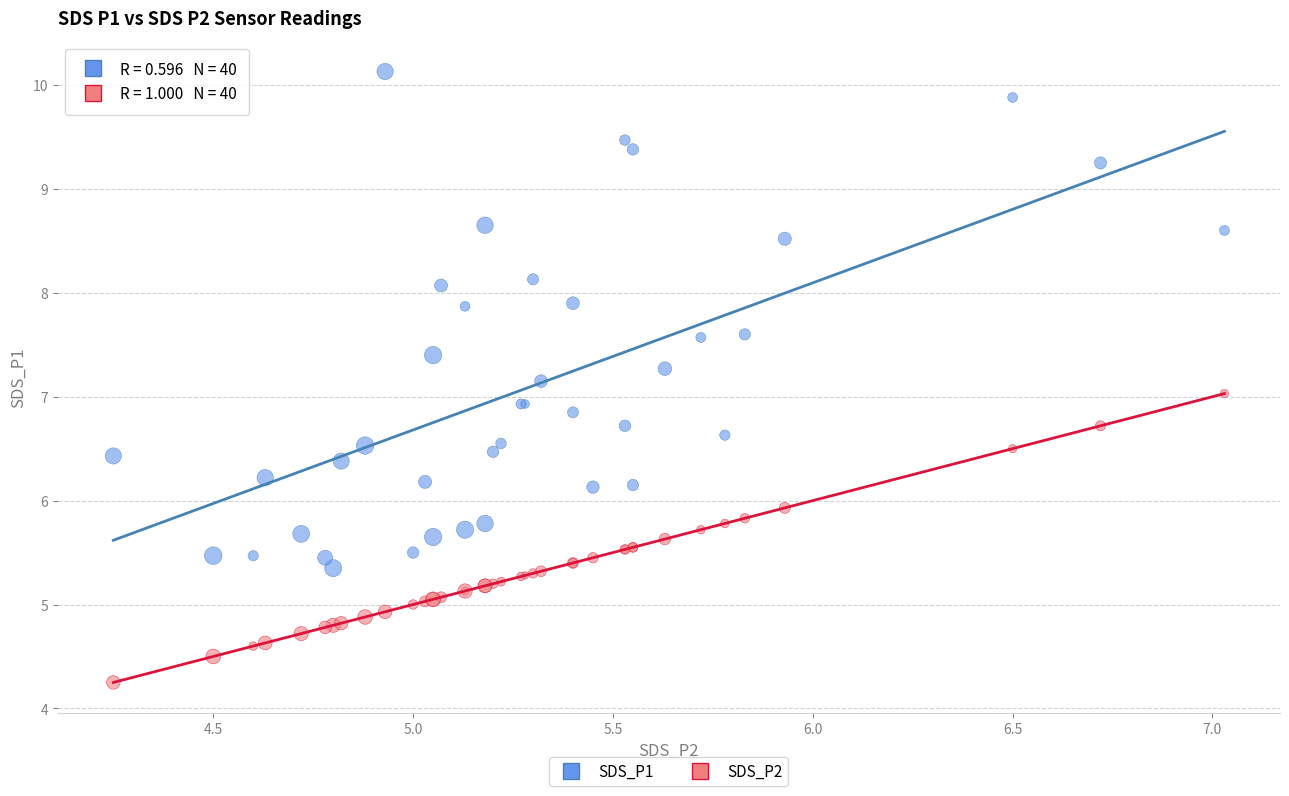

Which series reaches the minimum Y coordinate?

SDS_P2